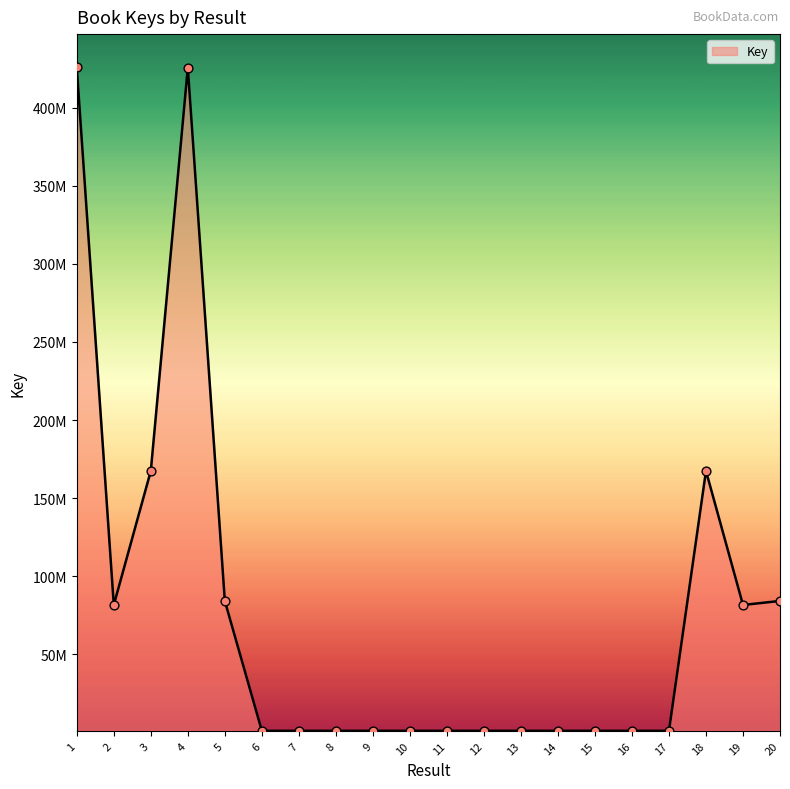

What is the change in value from 13 to 20?

+83111066